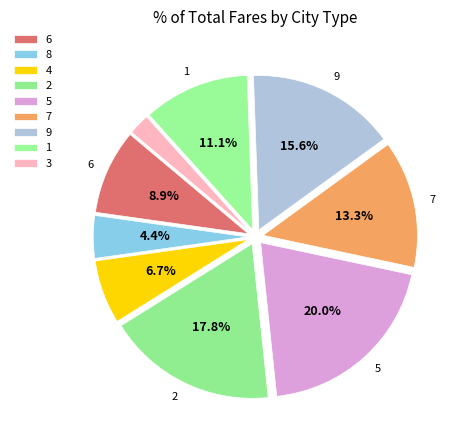

Rank the categories by value from lowest to highest.

3, 8, 4, 6, 1, 7, 9, 2, 5